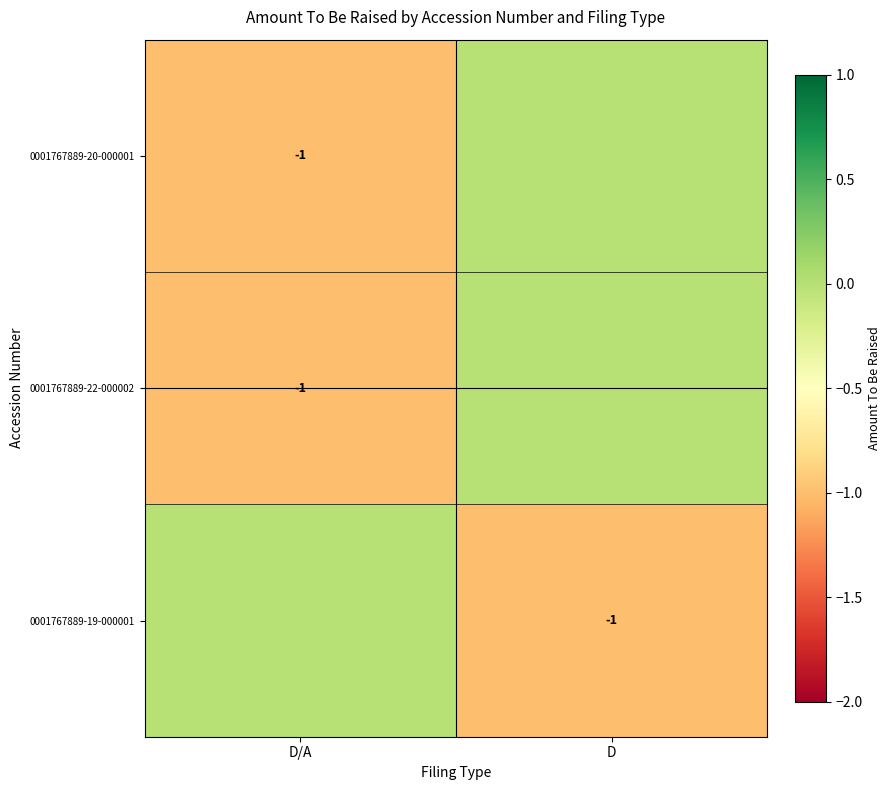

The value of 0001767889-22-000002 at D/A is -1. True or false?

True